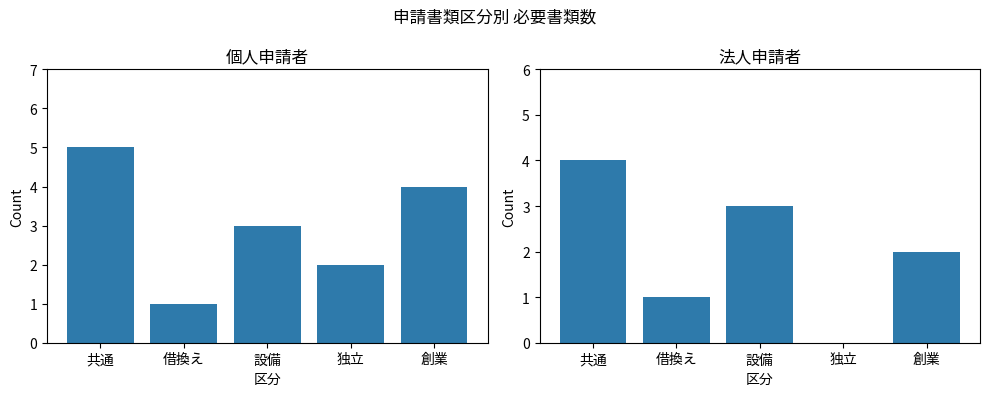

What is the total value across all series at 創業?

6